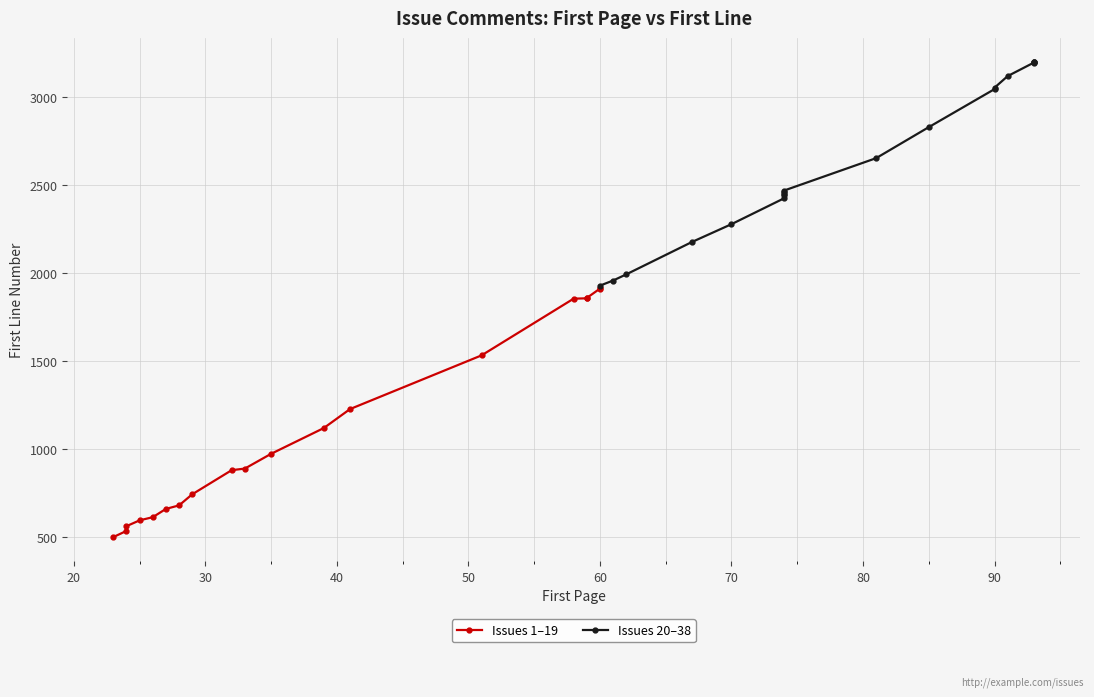

True or false: Issues 20–38 has more than 0 interior local peaks.

False